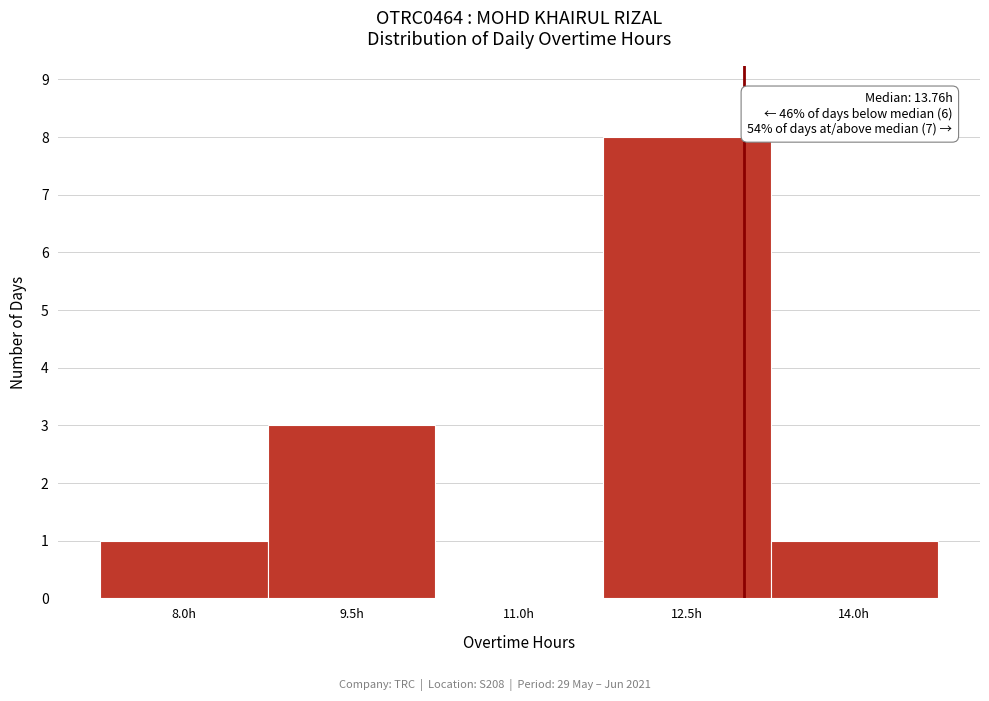

Reading left to right, transcribe all the data shown in this chart.

8.0h=1	9.5h=3	11.0h=0	12.5h=8	14.0h=1